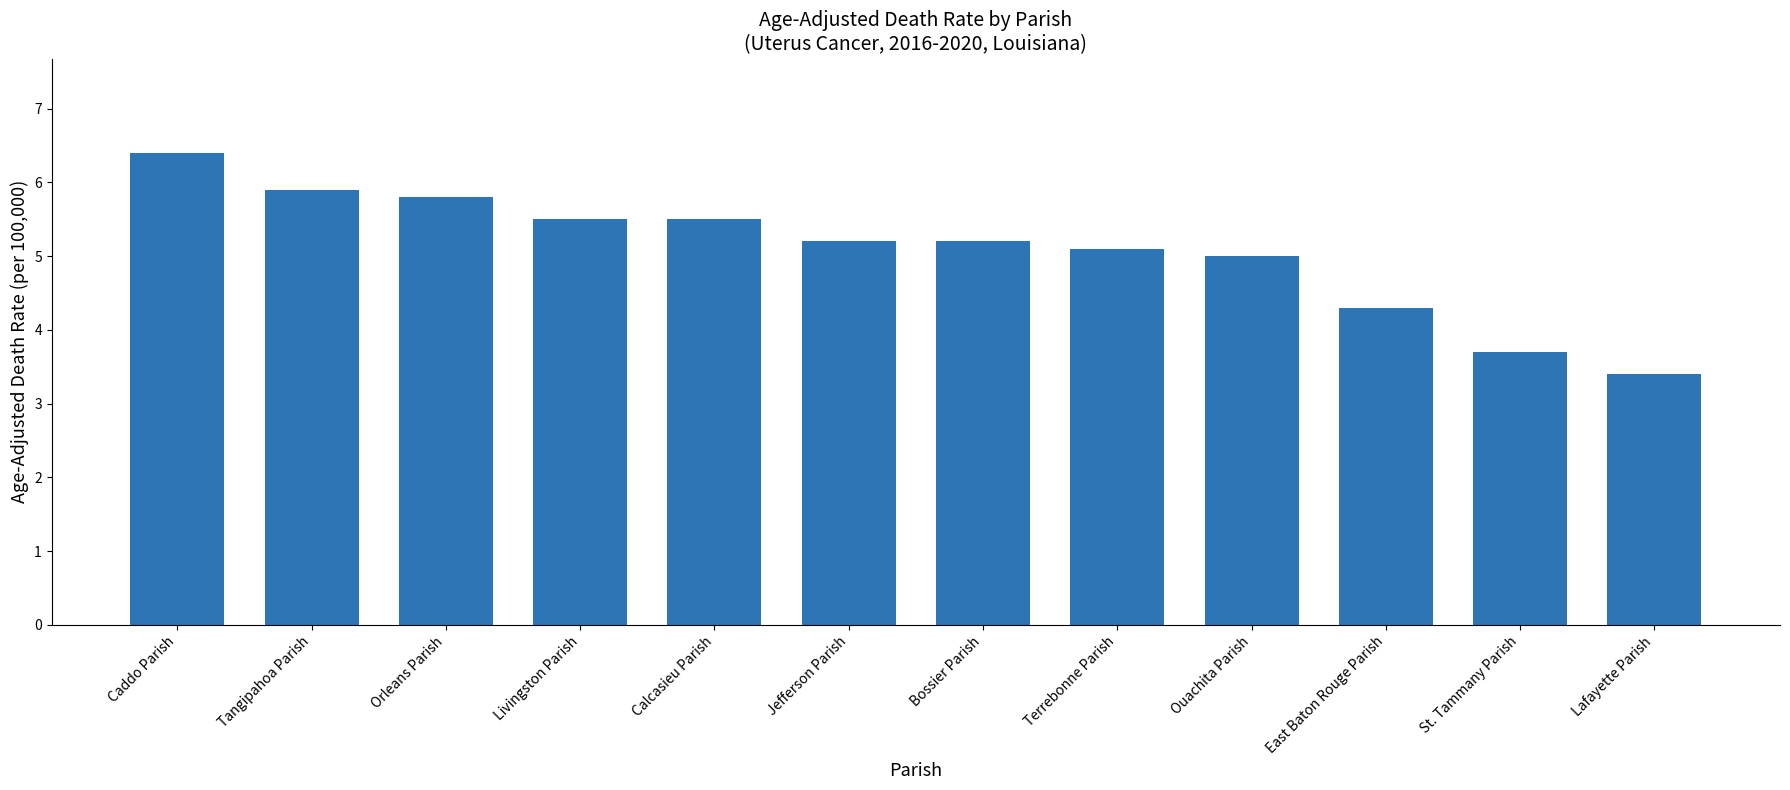

What is the label of the 6th bar from the right?

Bossier Parish